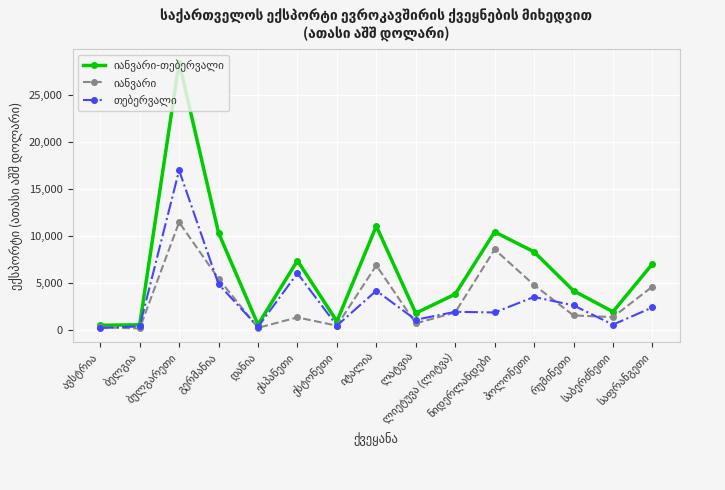

What is the maximum value shown in the chart?

28487.5